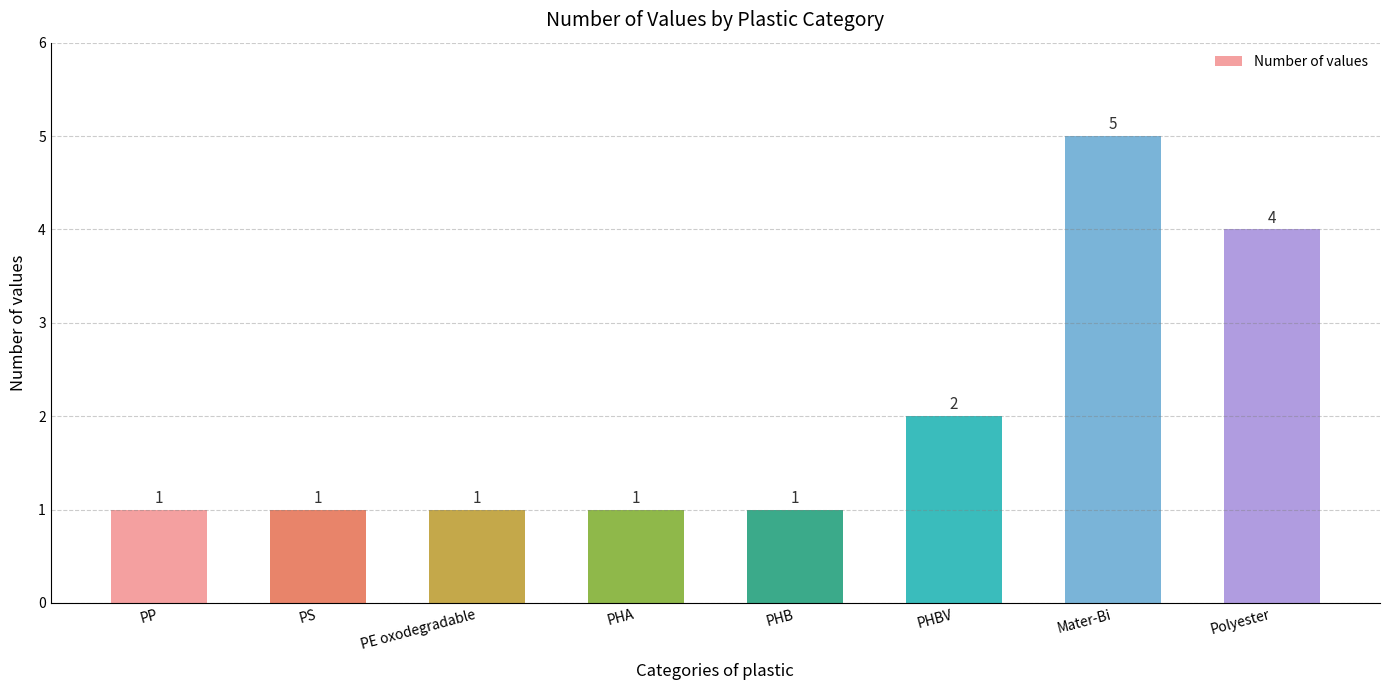

Does the chart contain stacked bars?

No